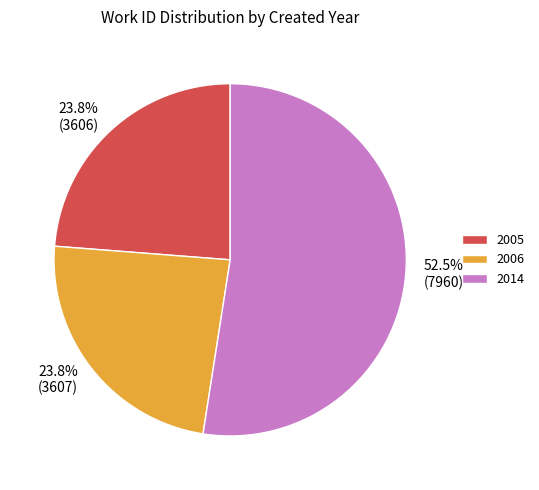

What is the largest slice in the pie chart?

2014